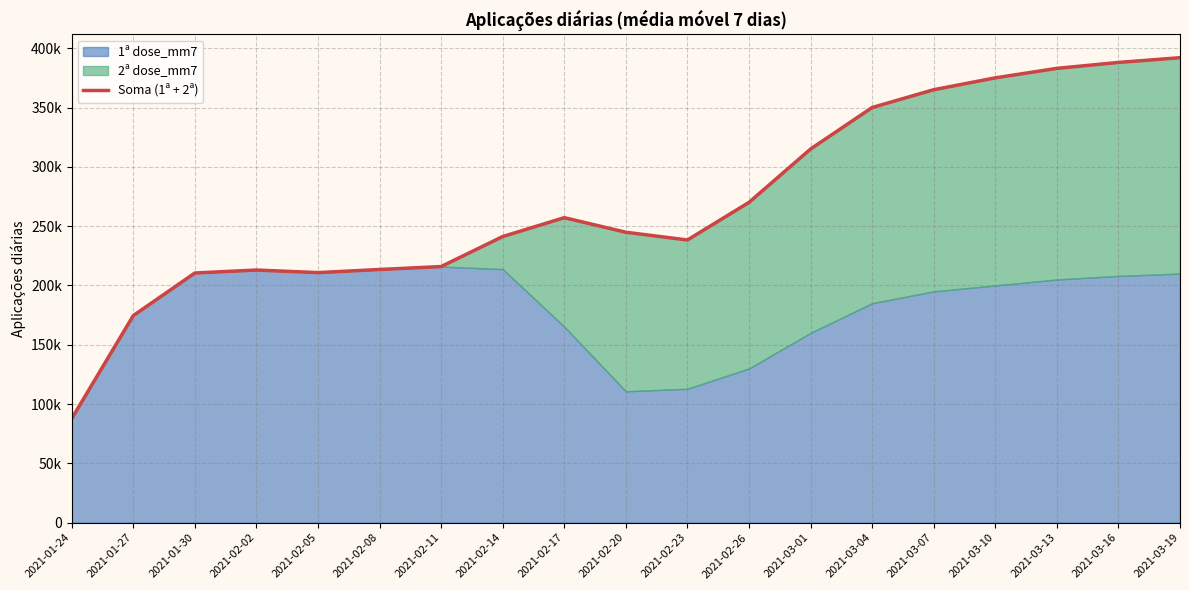

What is the value of the 7th point from the left?

215909.1